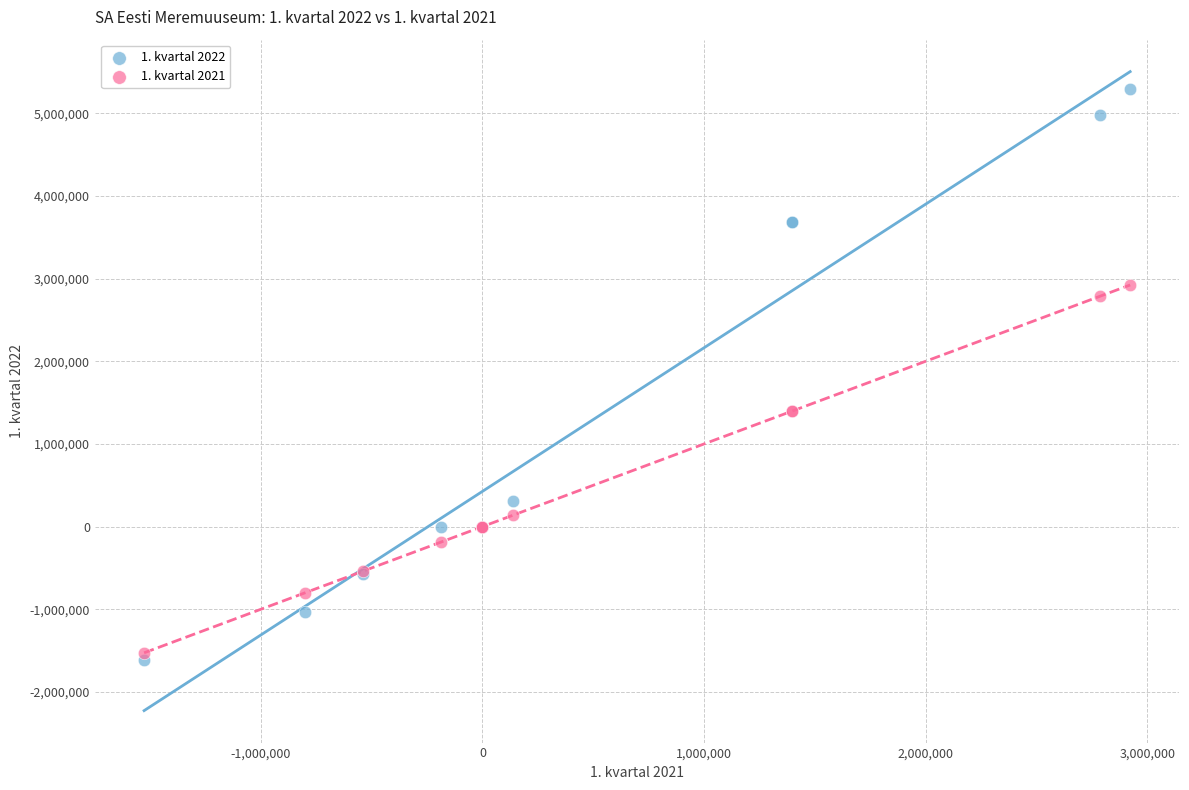

Which series has the largest Y range (max minus min)?

1. kvartal 2022